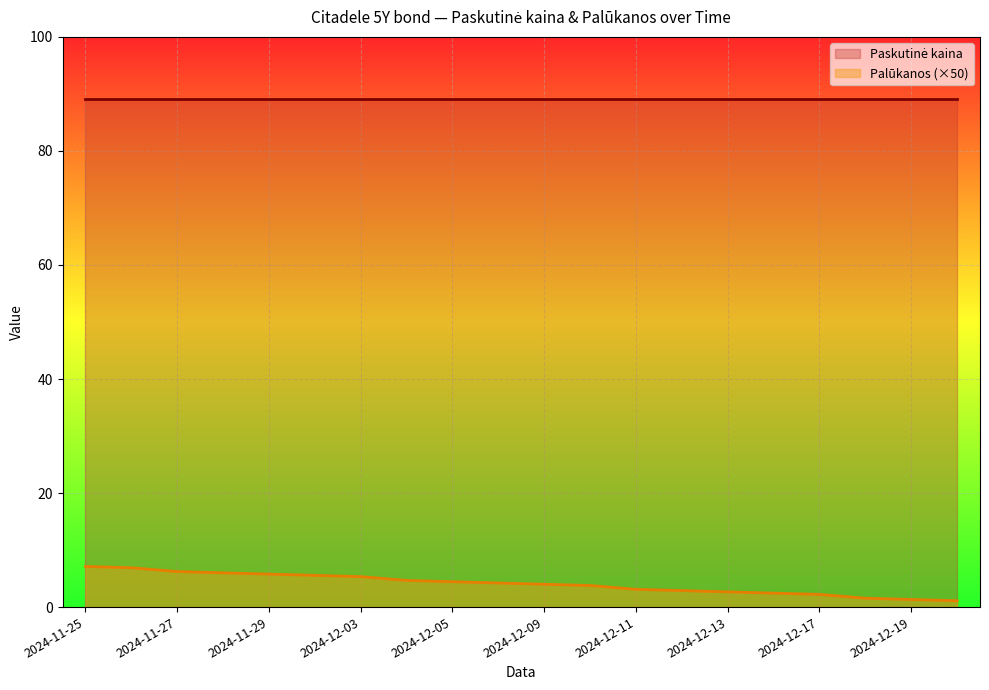

What is the average value?

4.1